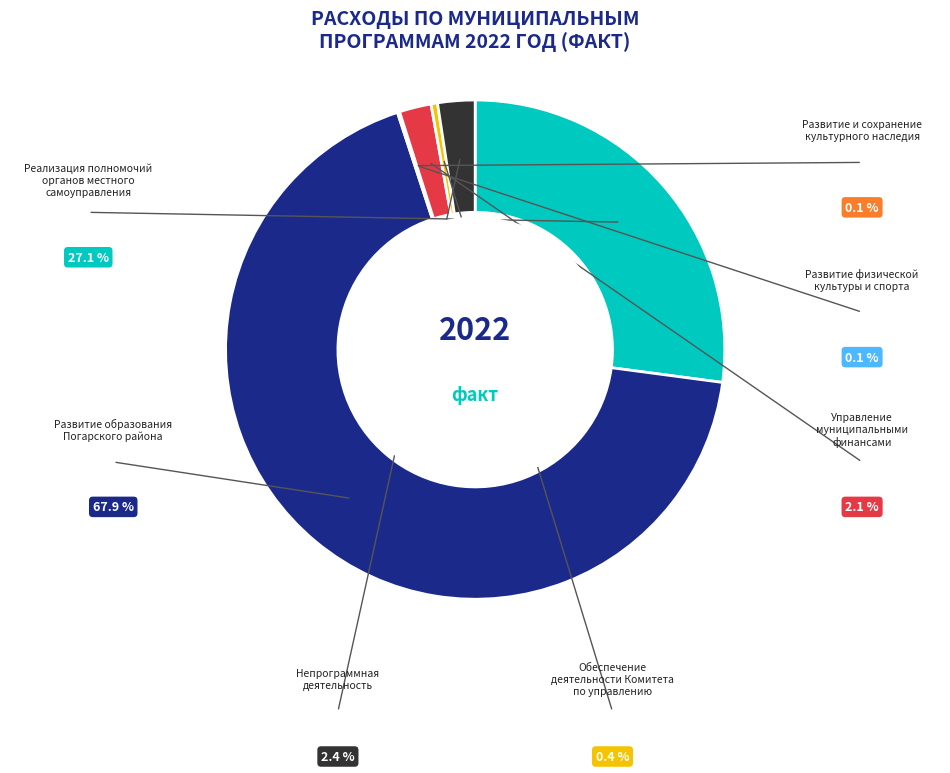

Is there any slice that represents more than half of the pie?

Yes